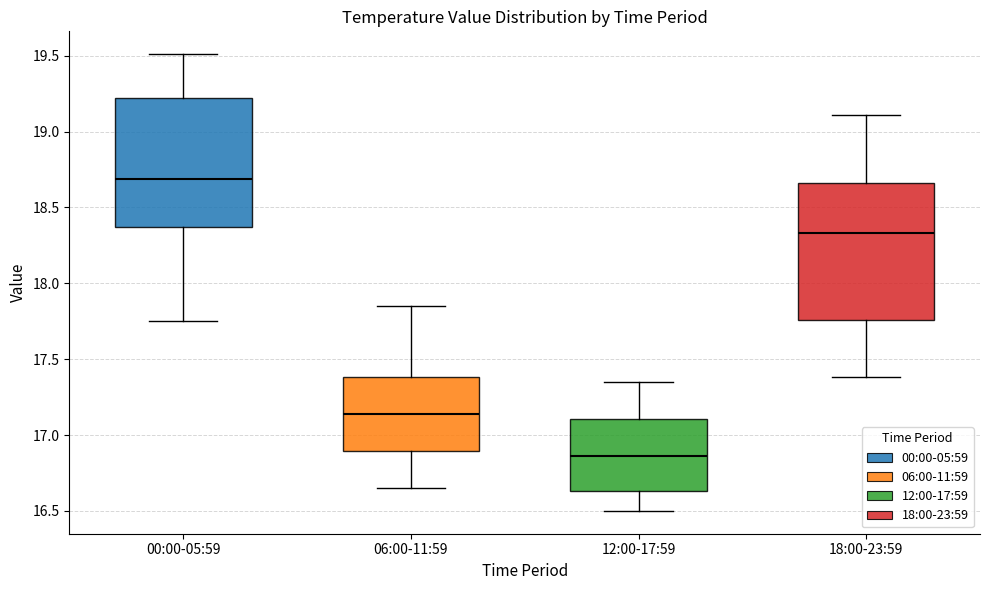

Reading left to right, read every box against the y-axis: the position of its median line, the range the box covers, and the ends of its whiskers. The values are not printed on the chart, so give them approximately, as read against the axis.

00:00-05:59: median 18.70, box 18.35 to 19.20, whiskers 17.75 to 19.50
06:00-11:59: median 17.15, box 16.90 to 17.40, whiskers 16.65 to 17.85
12:00-17:59: median 16.85, box 16.65 to 17.10, whiskers 16.50 to 17.35
18:00-23:59: median 18.35, box 17.75 to 18.65, whiskers 17.40 to 19.10